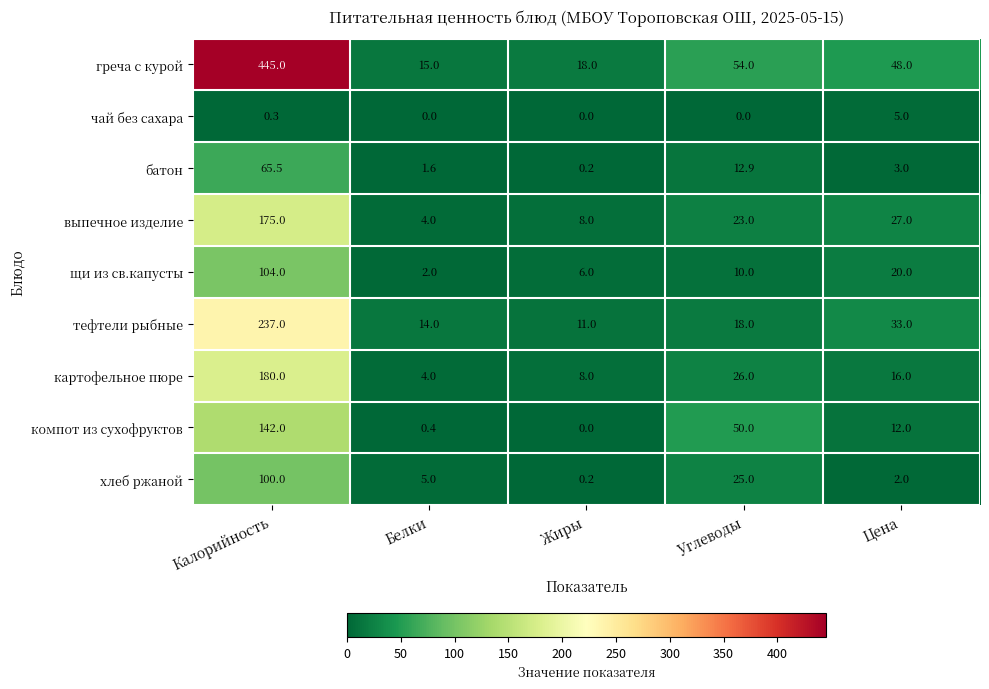

Which series has the largest total across all categories?

греча с курой